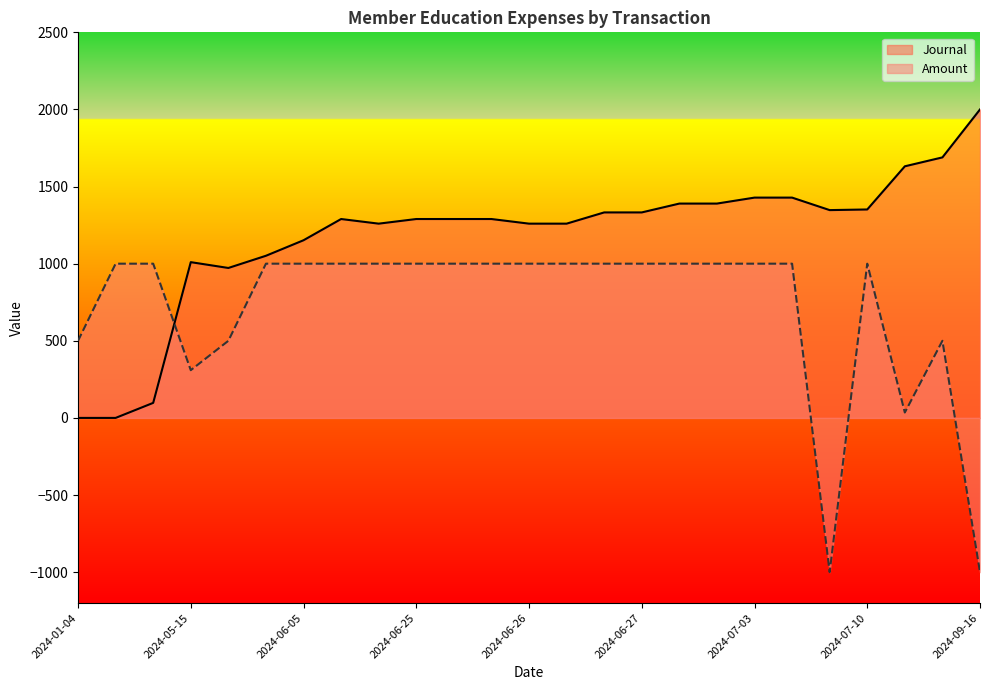

True or false: Journal has more than 1 points higher than both neighbors.

True